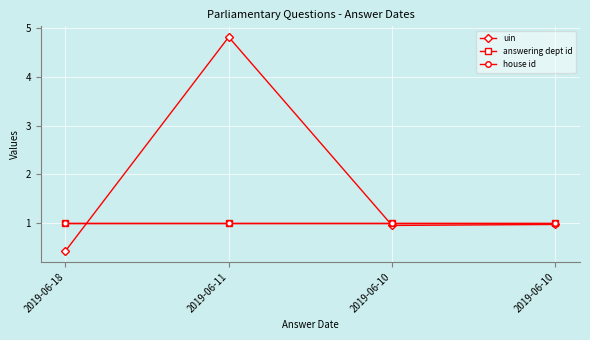

Reading left to right, what are all the values shown in this chart?

uin: 0.4	4.8	0.9	1.0
answering dept id: 1.0	1.0	1.0	1.0
house id: 1.0	1.0	1.0	1.0